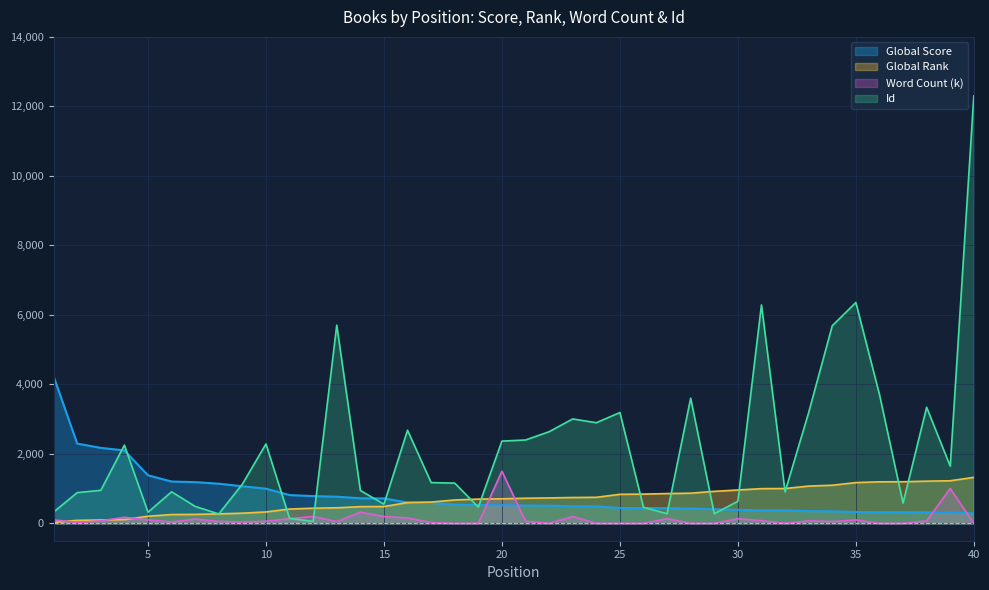

Which series has the largest range (max minus min)?

Id